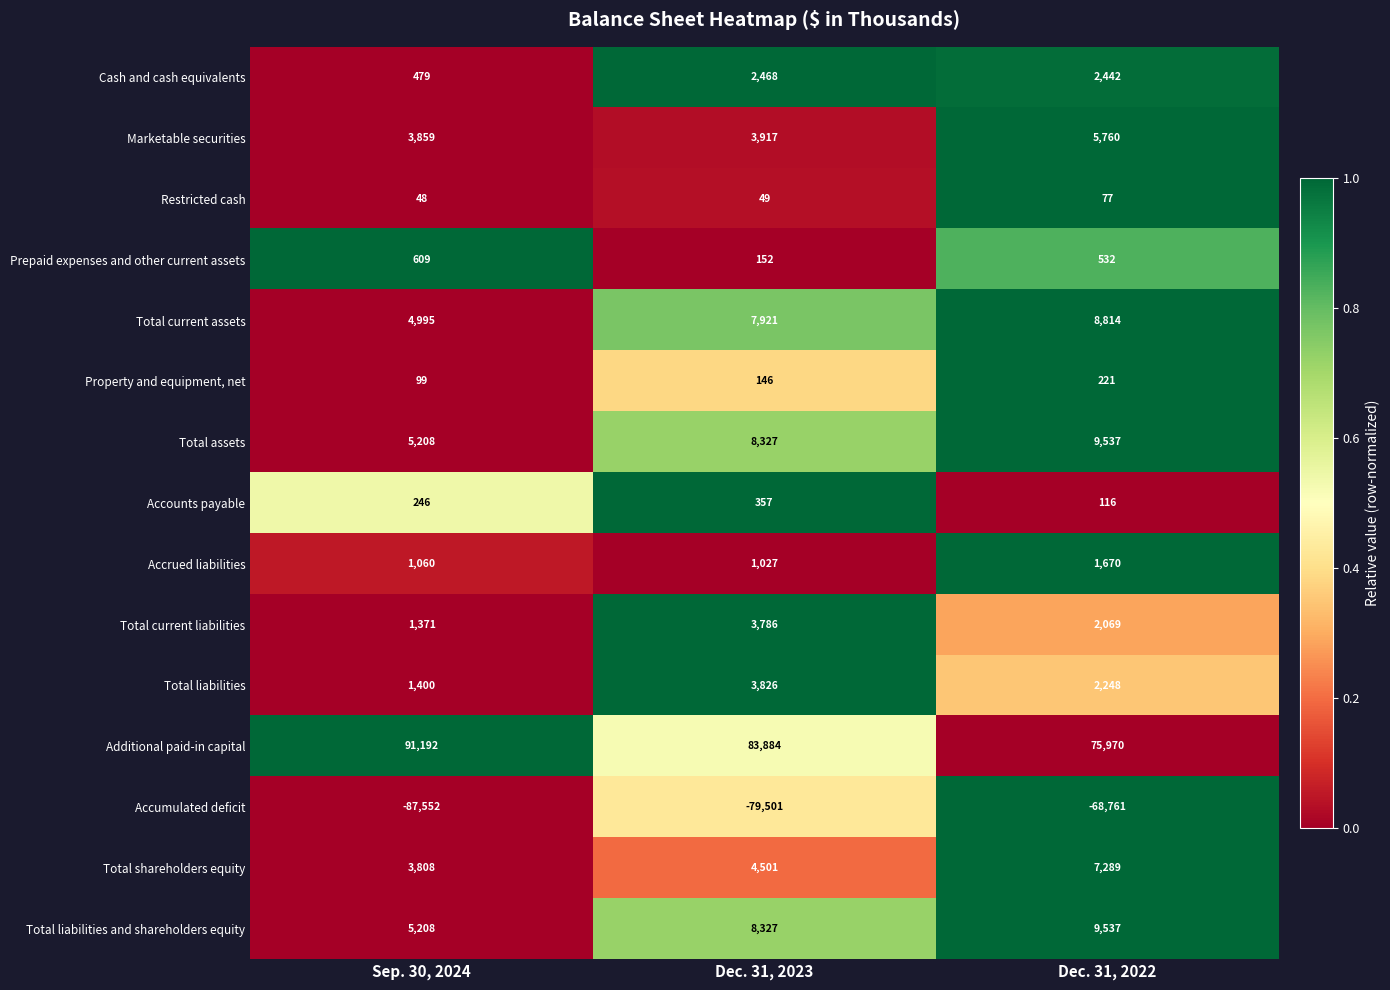

What is the difference between the highest and lowest values at Dec. 31, 2022?

144731